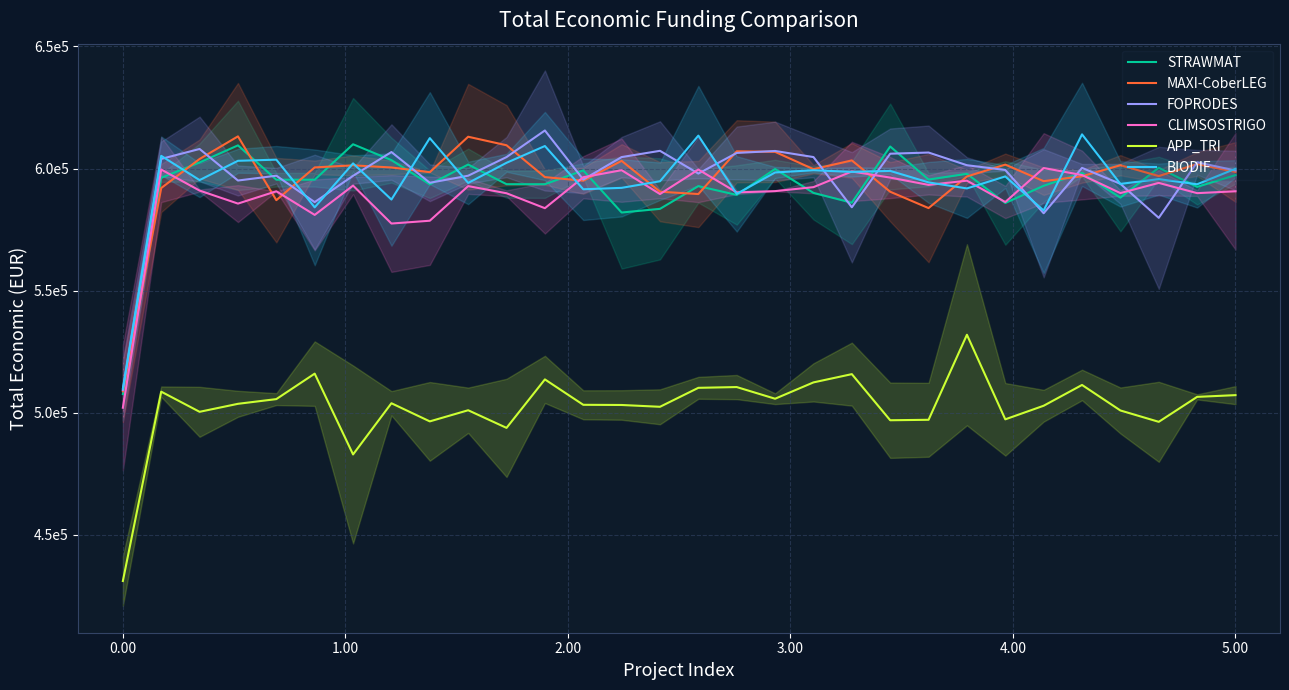

True or false: FOPRODES and APP_TRI intersect in this chart.

False